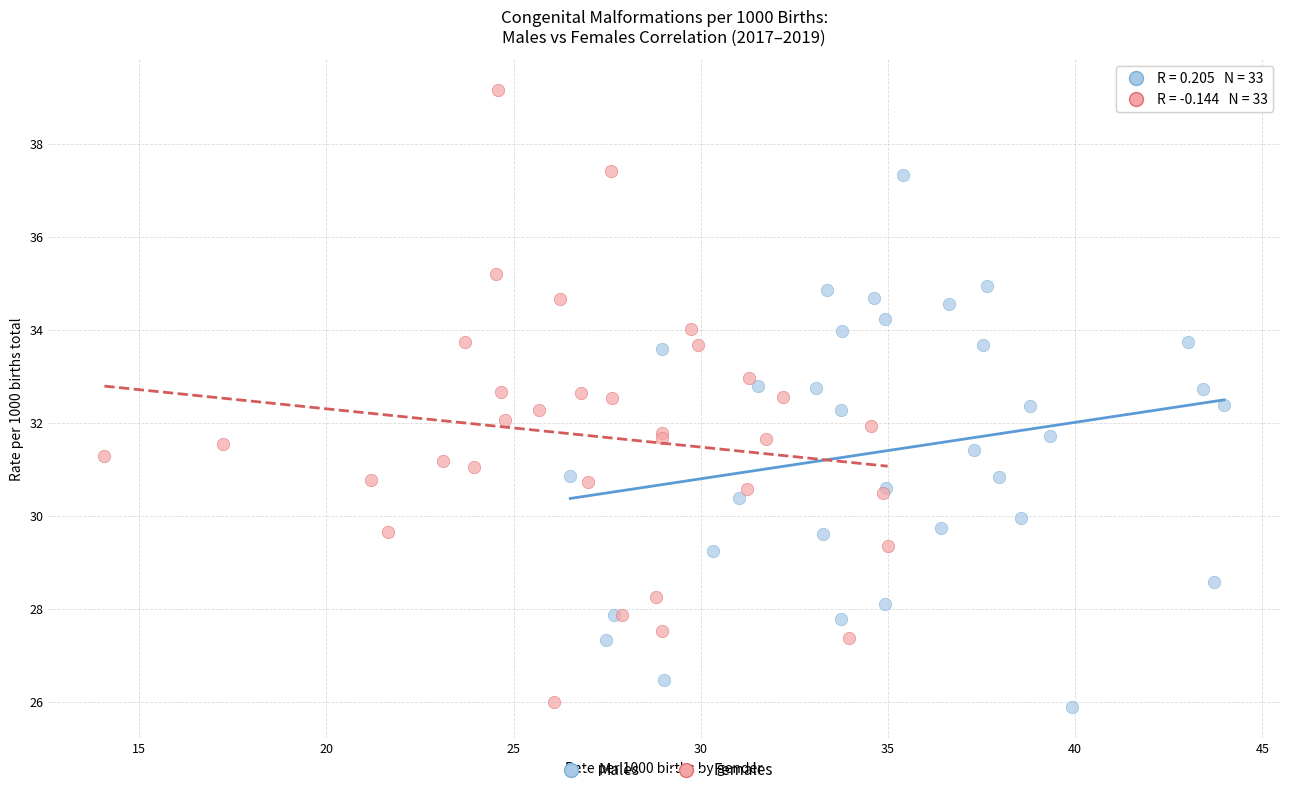

Which series contains the highest Y value?

Females